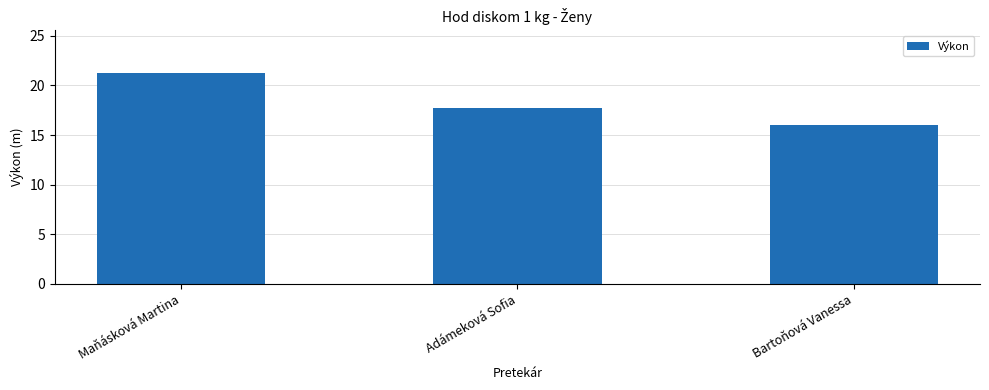

What is the change in value from Adámeková Sofia to Bartoňová Vanessa?

-1.7